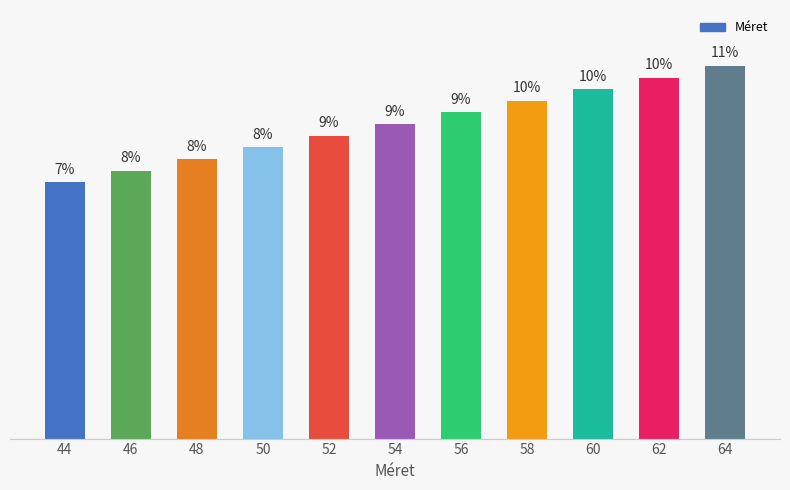

What is the value of the 2nd bar from the left?

7.7